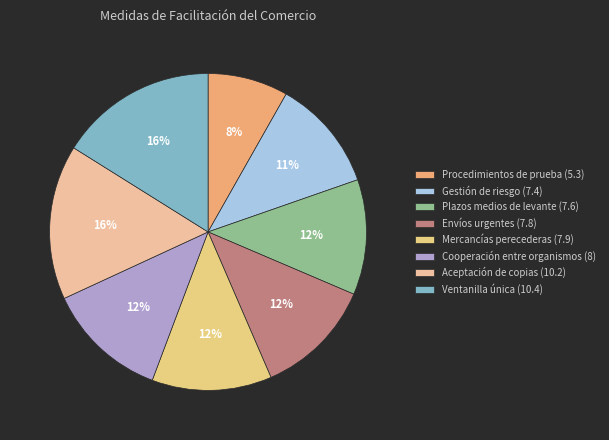

Is there a majority slice in this chart?

No